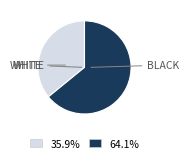

Does any single category account for the majority?

Yes